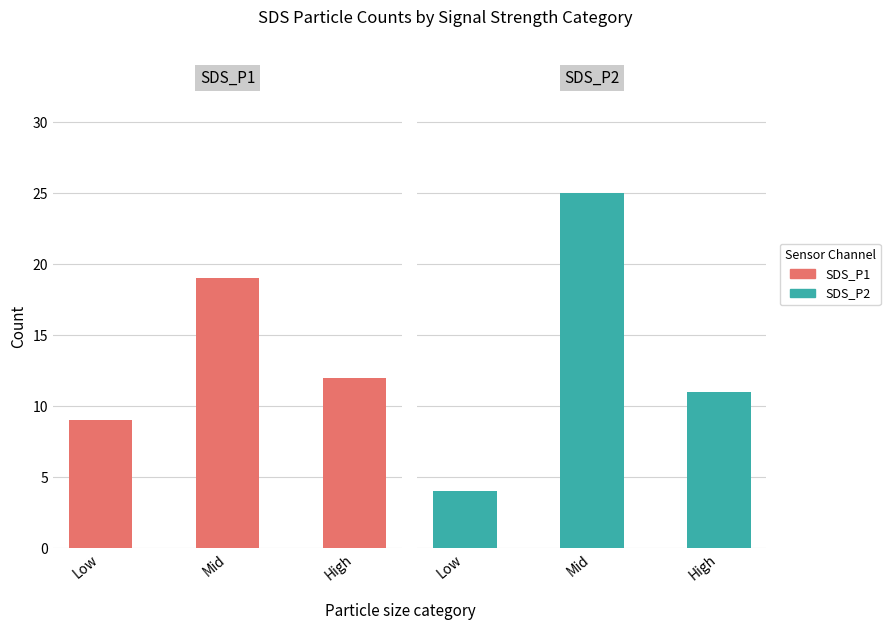

What is the approximate value of SDS_P2 at Low?

4